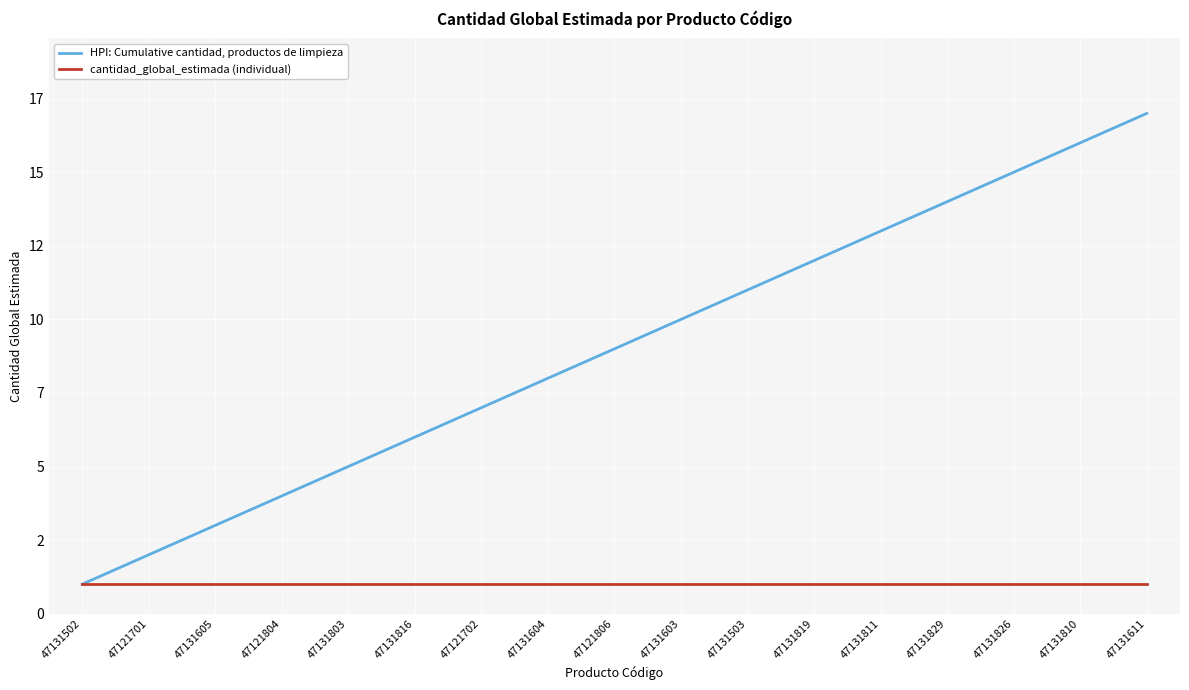

True or false: cantidad_global_estimada (individual) has more than 1 points higher than both neighbors.

False